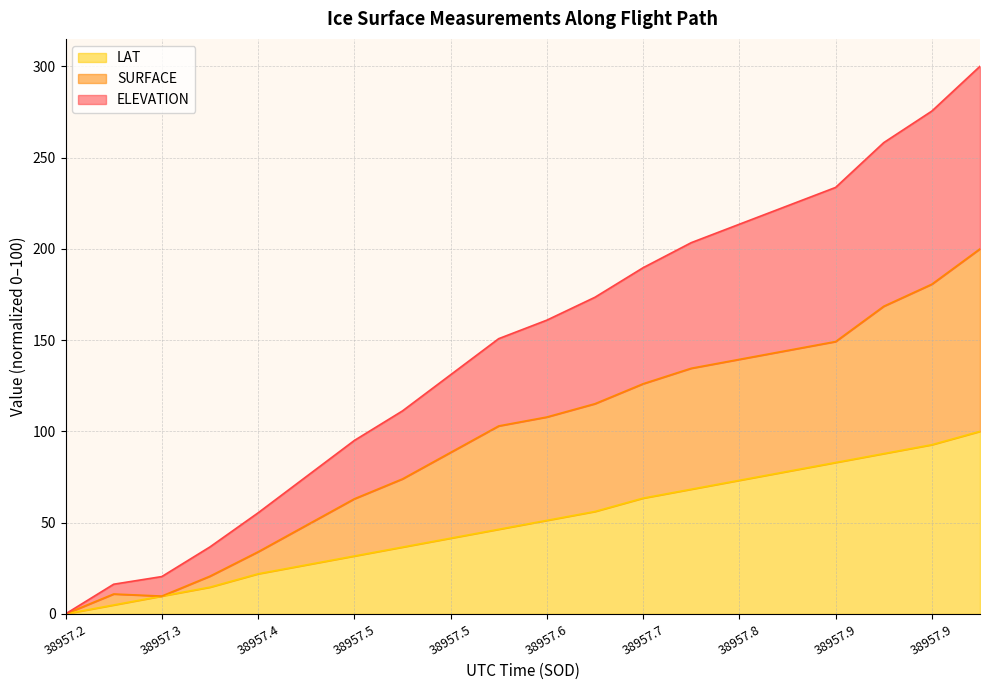

At which category is the sum across all series the highest?

38957.9882